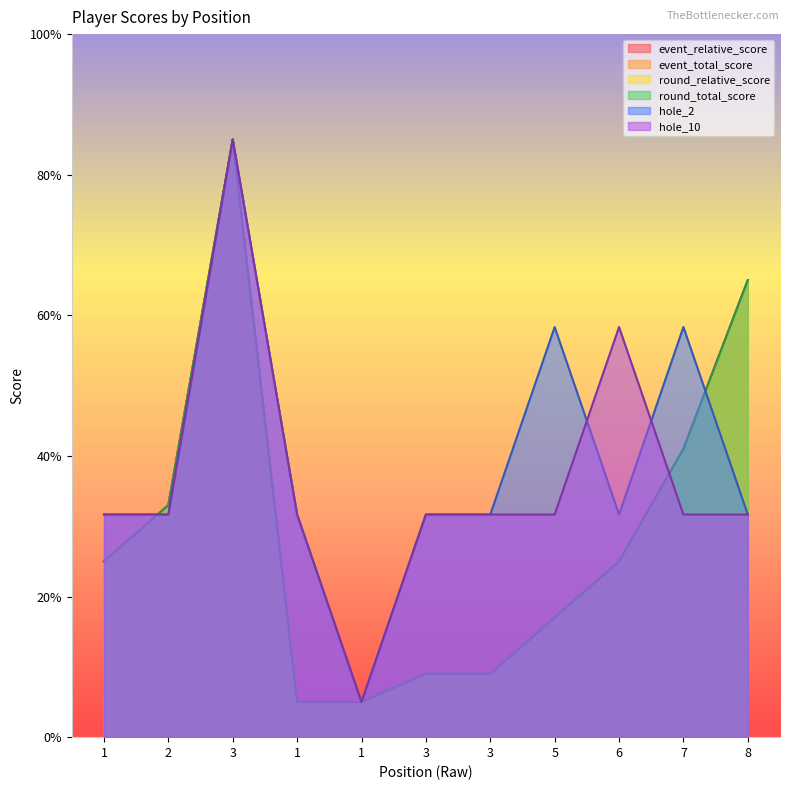

List the series in order of their peak value, lowest first.

event_relative_score, event_total_score, round_relative_score, round_total_score, hole_2, hole_10